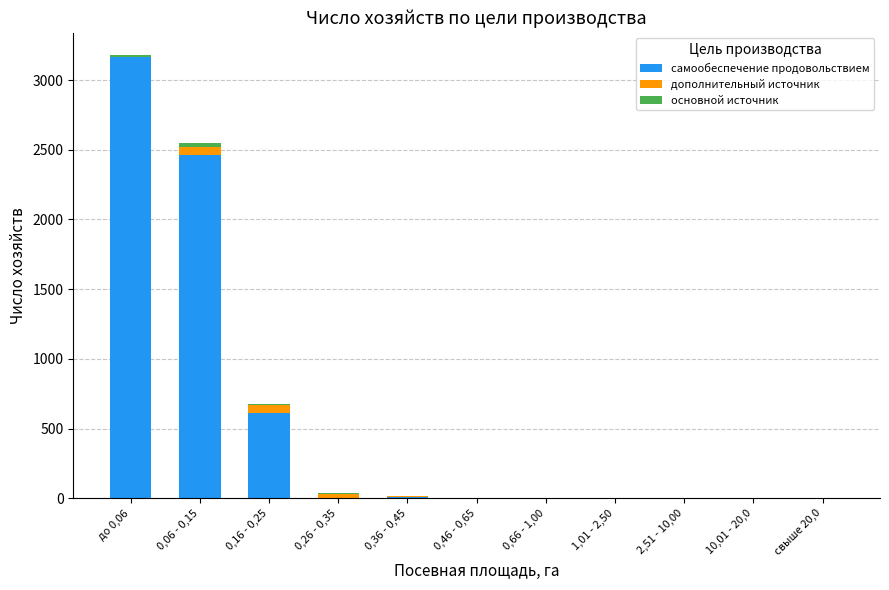

Are the bars horizontal?

No